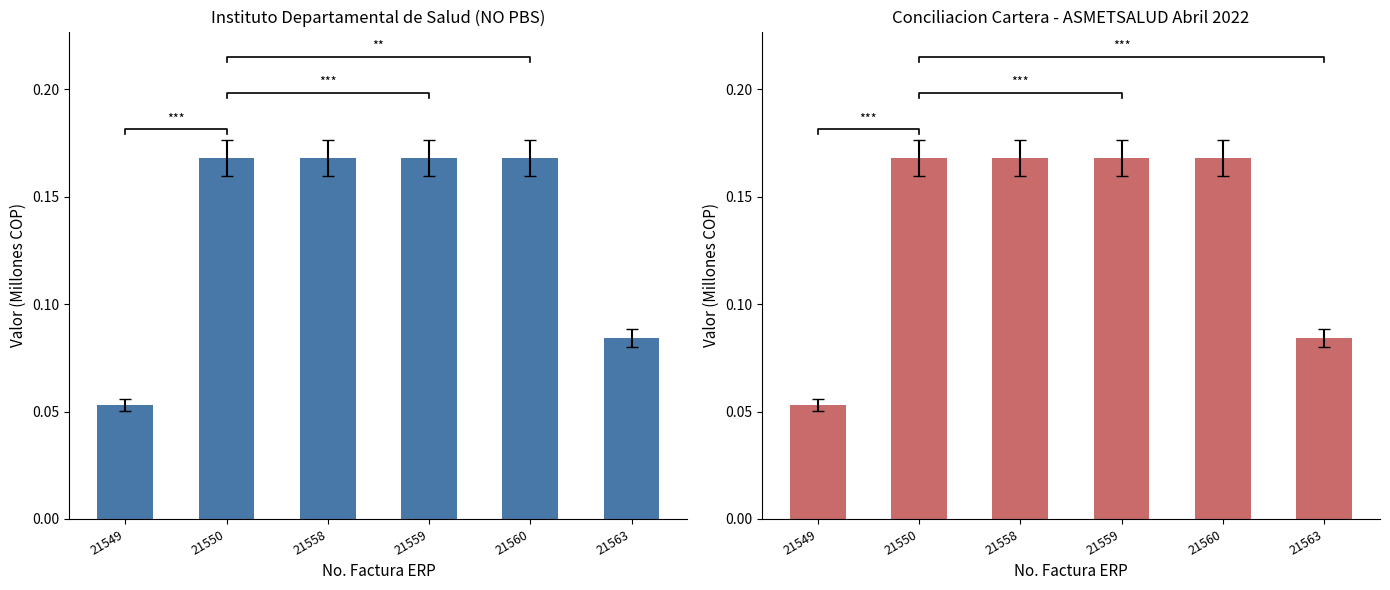

The SALDO LIBRE PARA PAGO A FECHA DE CORTE series shows 0.1 at 21558. True or false?

False